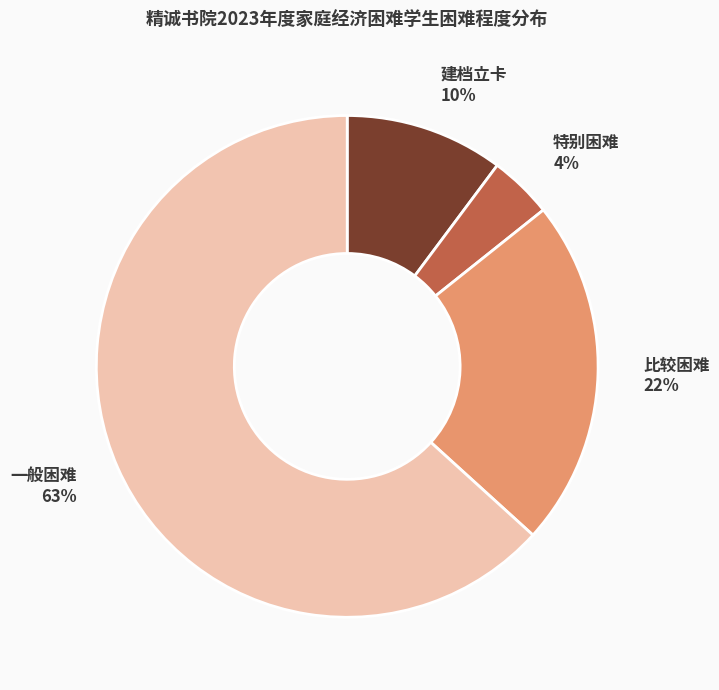

Do 建档立卡 and 比较困难 together represent more than half of the pie?

No